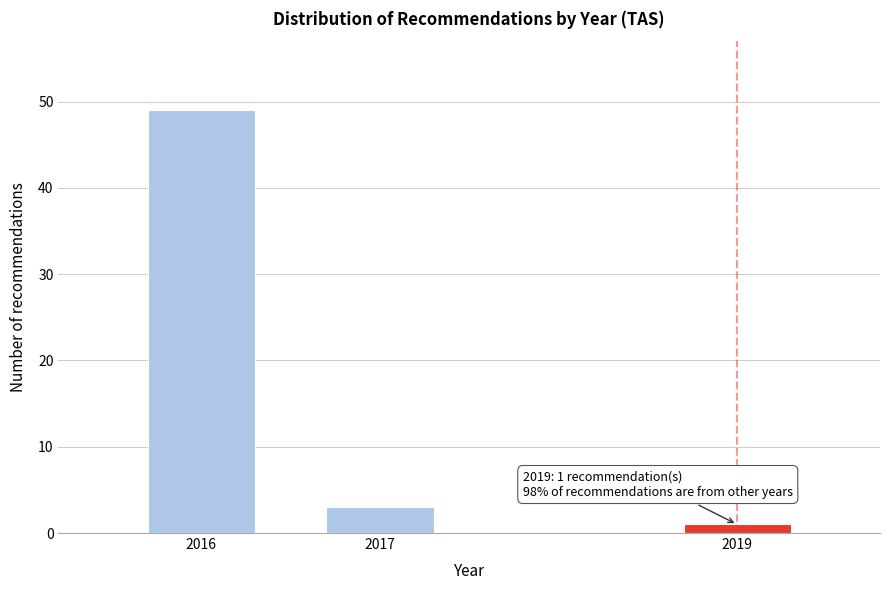

Reading left to right, list all the values displayed in this chart.

2016=49	2017=3	2019=1